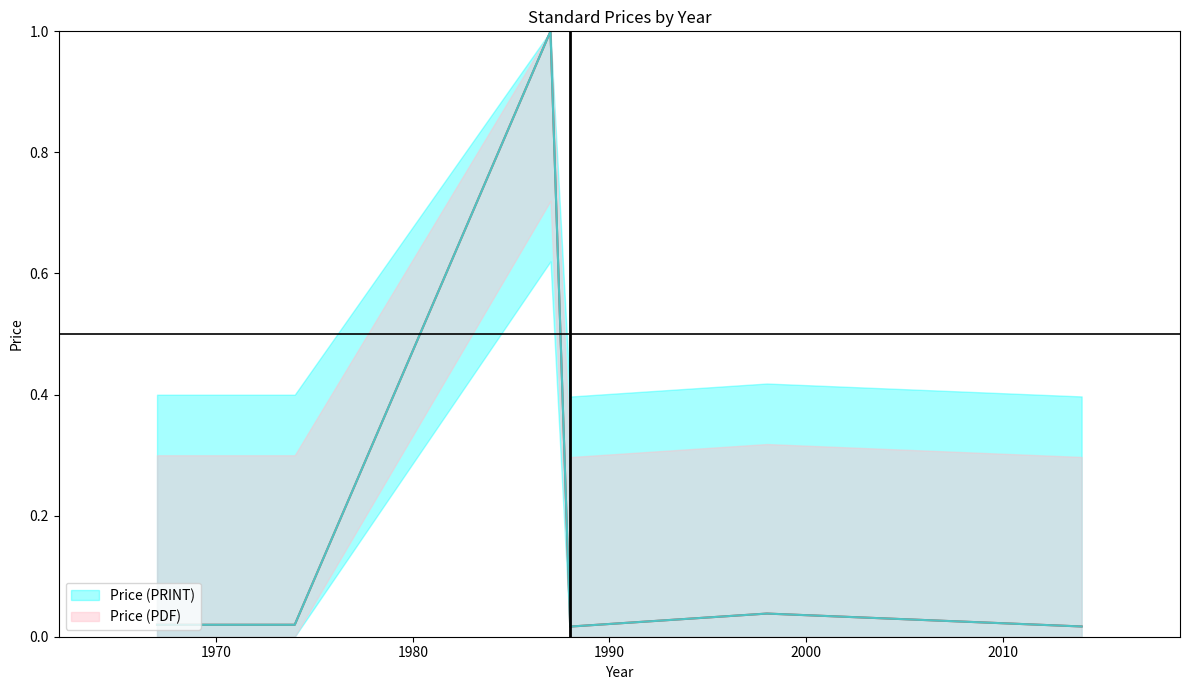

At which label is Price (PRINT) closest to 0?

1988